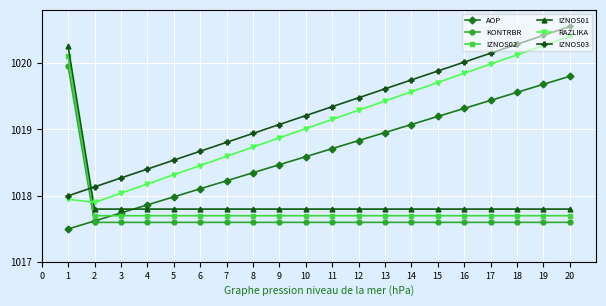

What is the difference between the maximum and second lowest values in the IZNOS02 series?

2.4